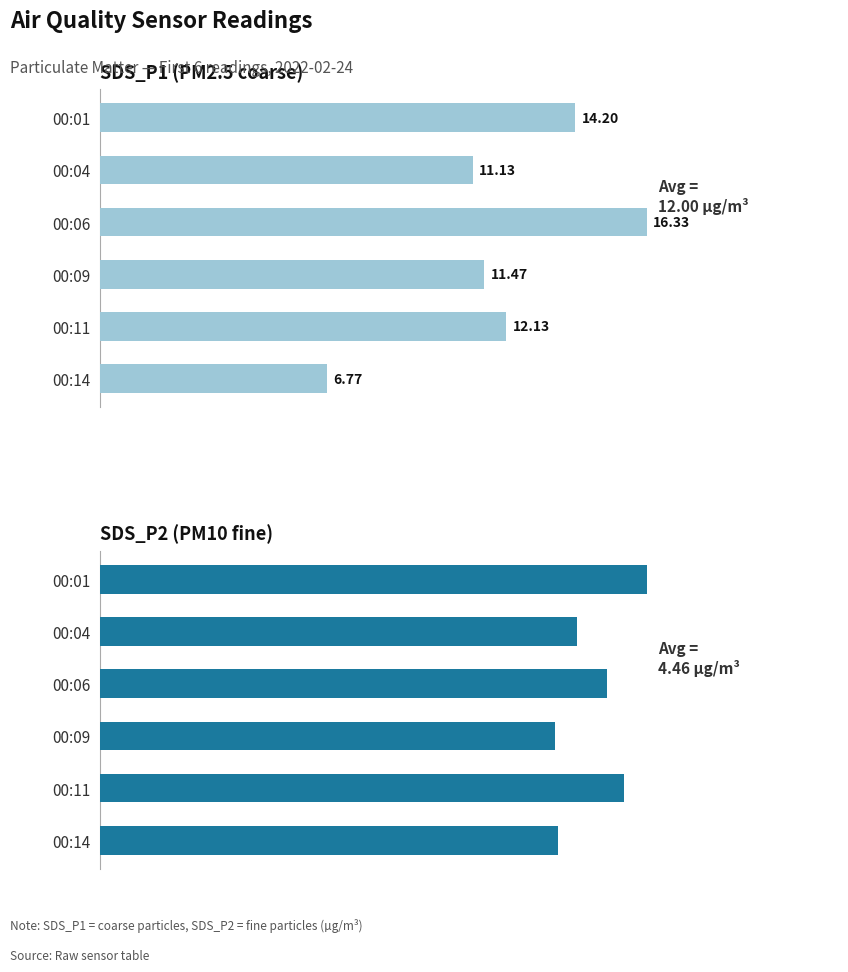

Is the value of SDS_P2 at 00:06 greater than the value of SDS_P1 at 00:11?

No